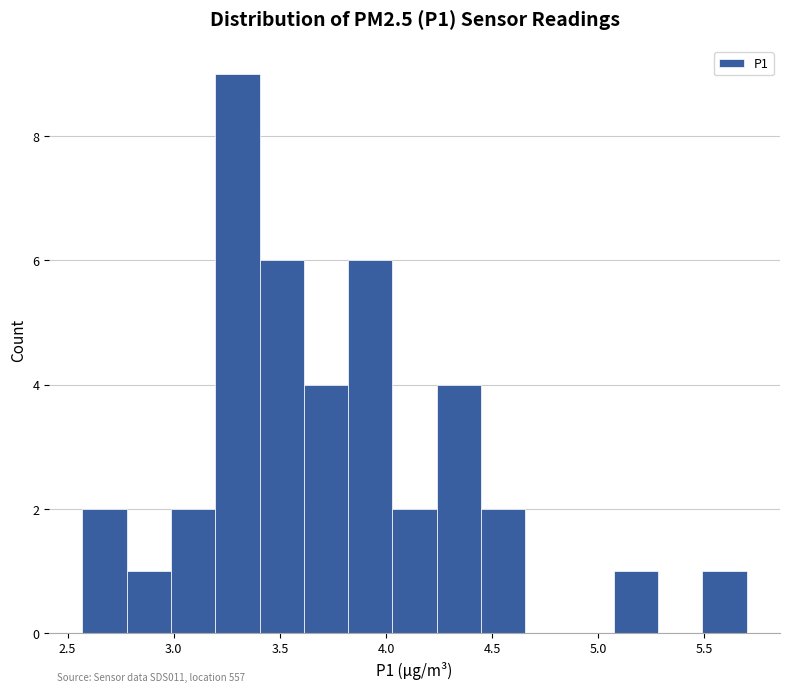

Which range on the x-axis has the tallest bar?

3.20 to 3.40